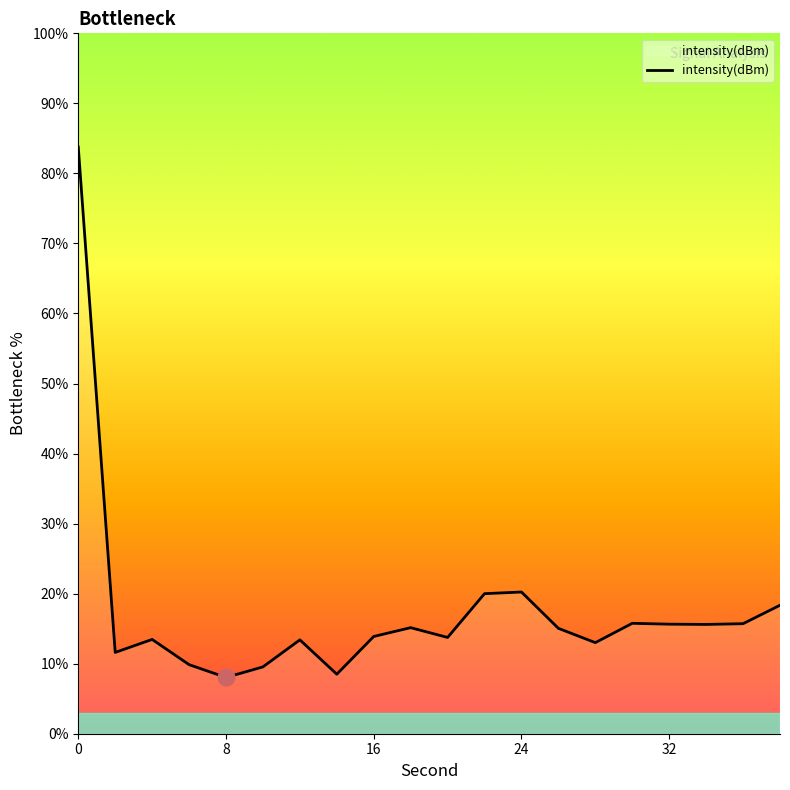

What is the difference between the maximum and minimum values?

75.7